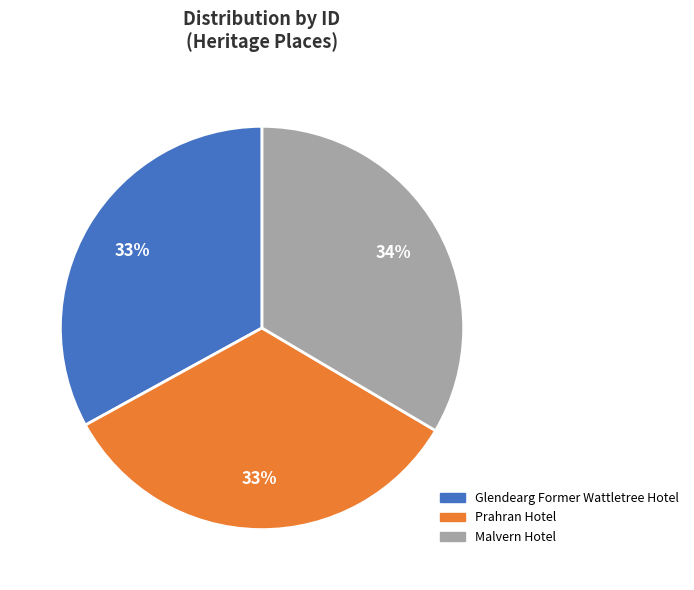

Does any single category account for the majority?

No